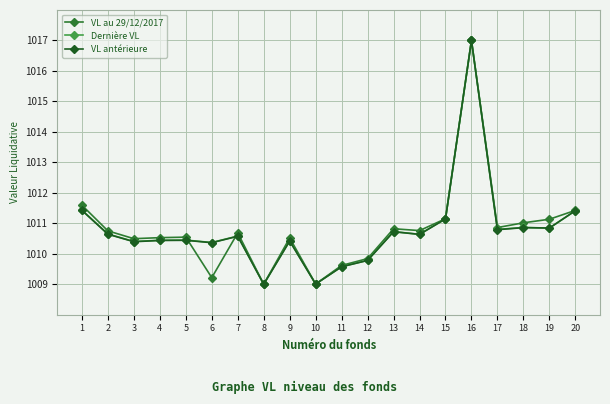

What is the difference between the highest and lowest values at 18?

0.2